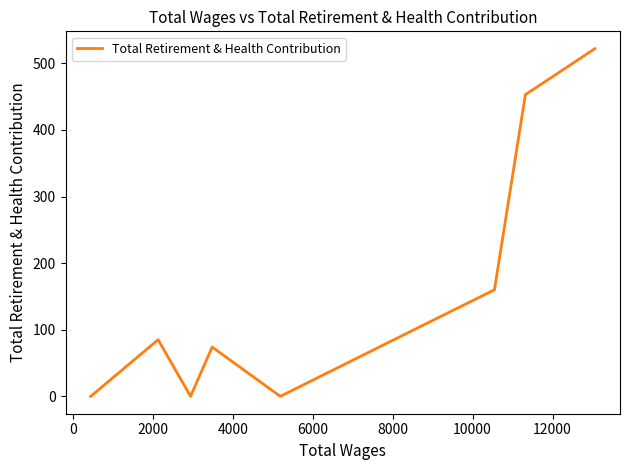

Count the number of data series in this chart.

1